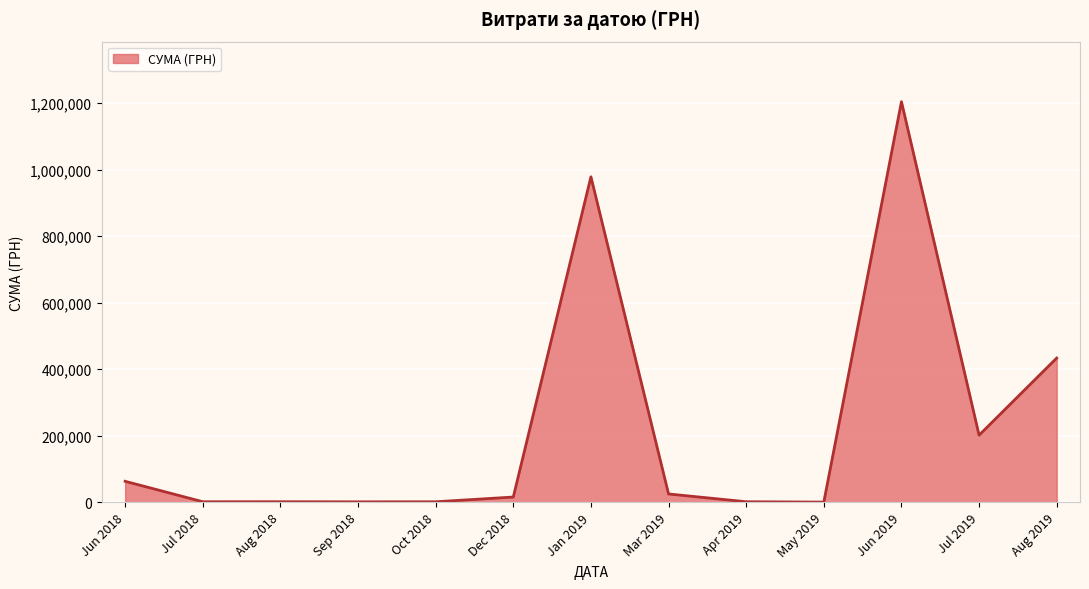

Approximately how many times larger is the value at Aug 2019 compared to Jul 2019?

2.2